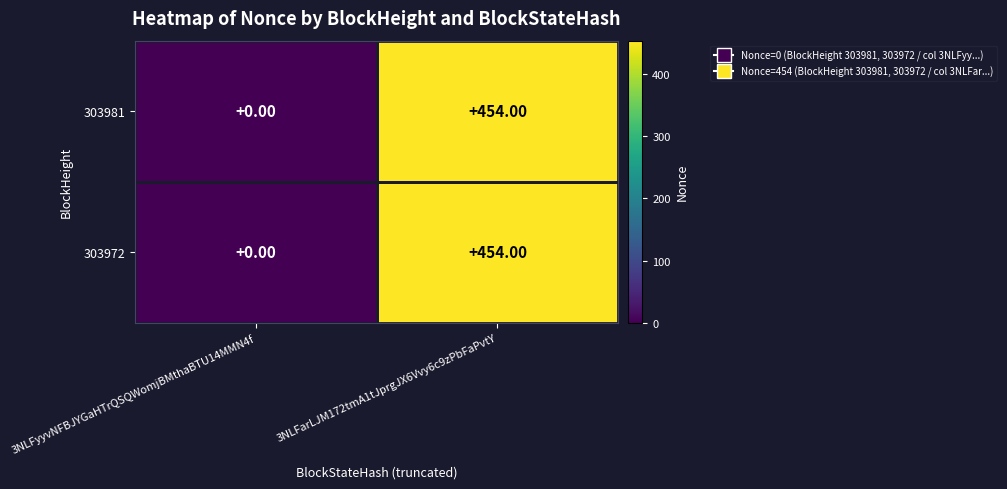

What is the total value across all series at 3NLFarLJM172tmA1tJprgJX6Vvy6c9zPbFaPvtY?

908